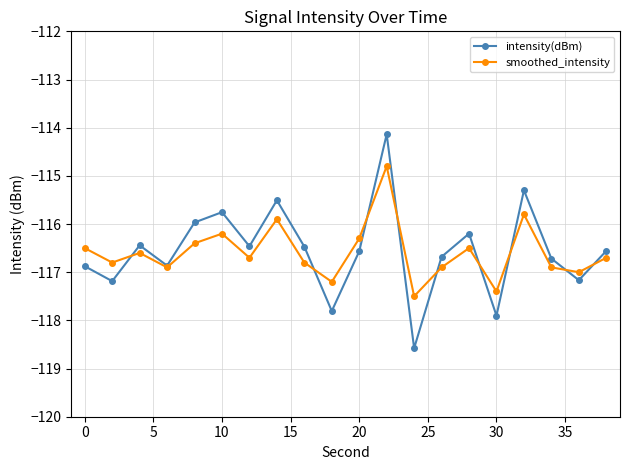

What is the average value of the intensity(dBm) series?

-116.6